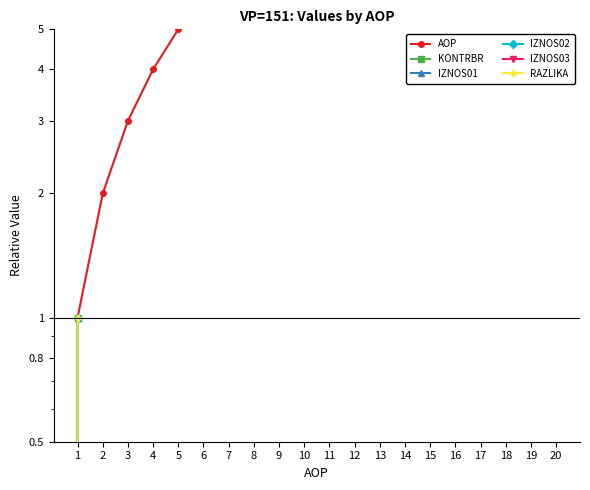

Reading left to right, transcribe all the data shown in this chart.

AOP: 1	2	3	4	5	6	7	8	9	10	11	12	13	14	15	16	17	18	19	20
KONTRBR: 1	0	0	0	0	0	0	0	0	0	0	0	0	0	0	0	0	0	0	0
IZNOS01: 1	0	0	0	0	0	0	0	0	0	0	0	0	0	0	0	0	0	0	0
IZNOS02: 1	0	0	0	0	0	0	0	0	0	0	0	0	0	0	0	0	0	0	0
IZNOS03: 0	0	0	0	0	0	0	0	0	0	0	0	0	0	0	0	0	0	0	0
RAZLIKA: 1	0	0	0	0	0	0	0	0	0	0	0	0	0	0	0	0	0	0	0